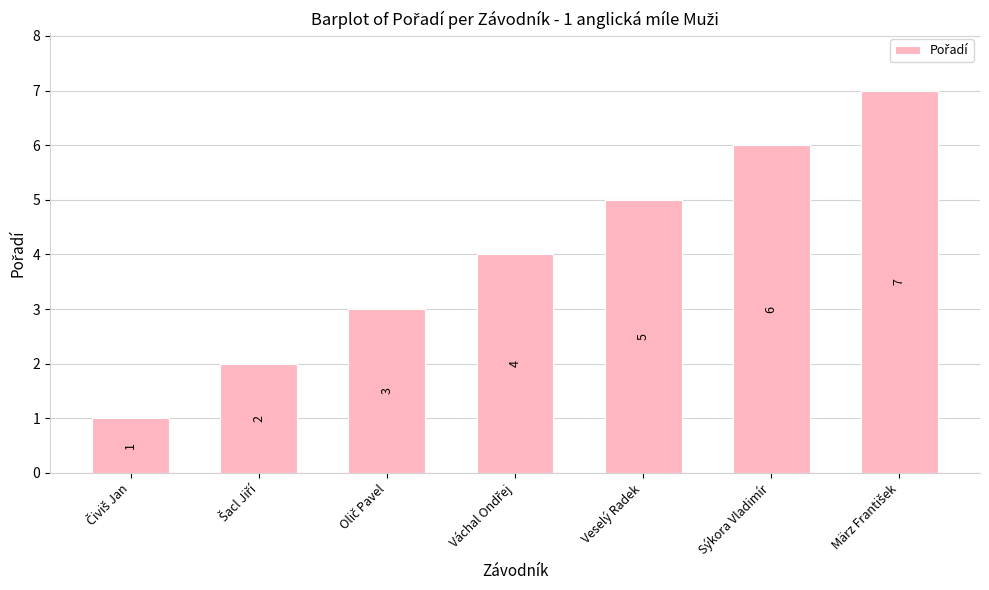

What is the approximate value at Sýkora Vladimír?

6